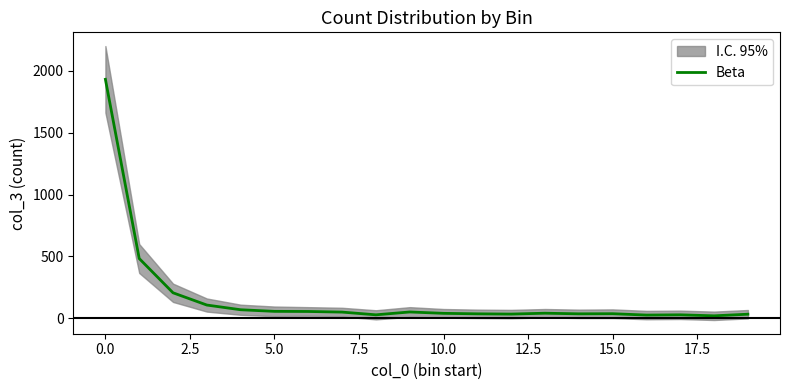

The value of Beta at 0.0 is 1931. True or false?

True